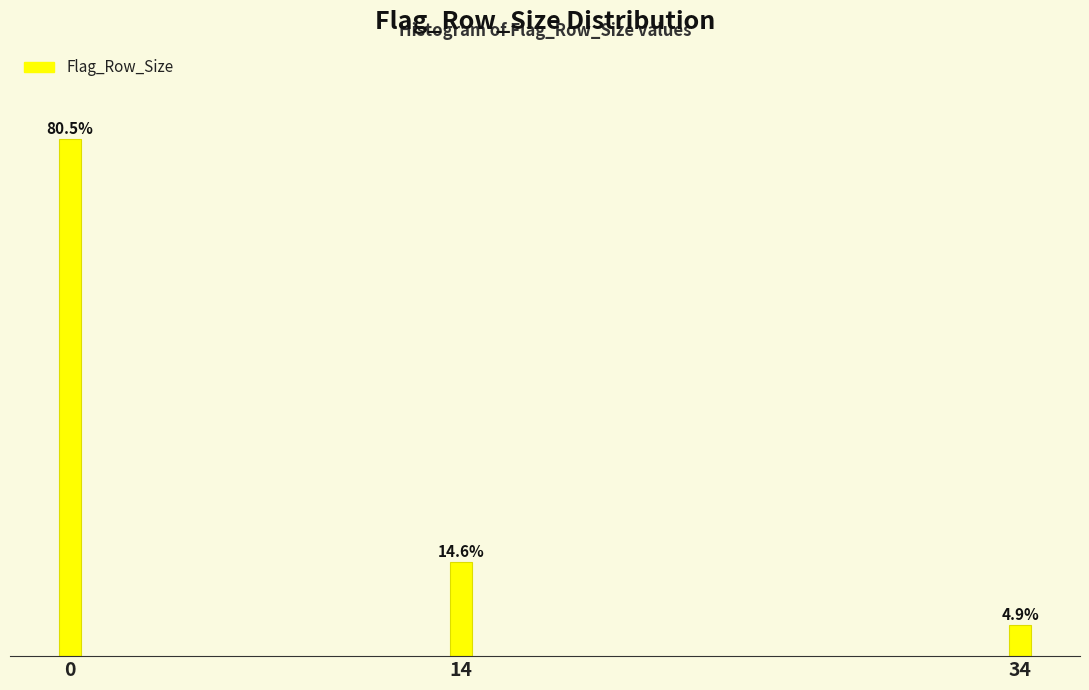

List the labels in order of value, largest first.

0, 14, 34